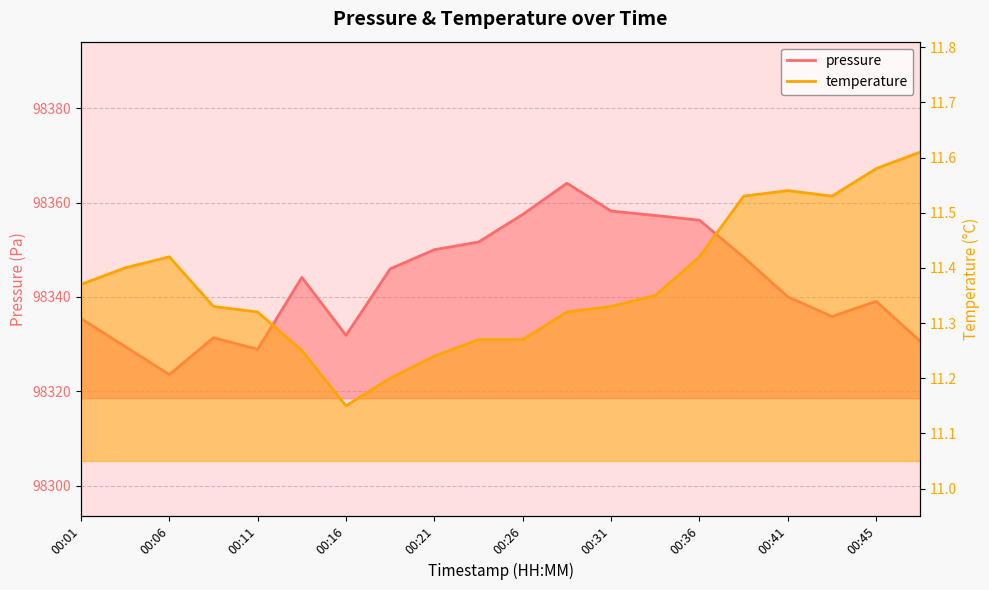

List the series in order of their peak value, highest first.

pressure, temperature